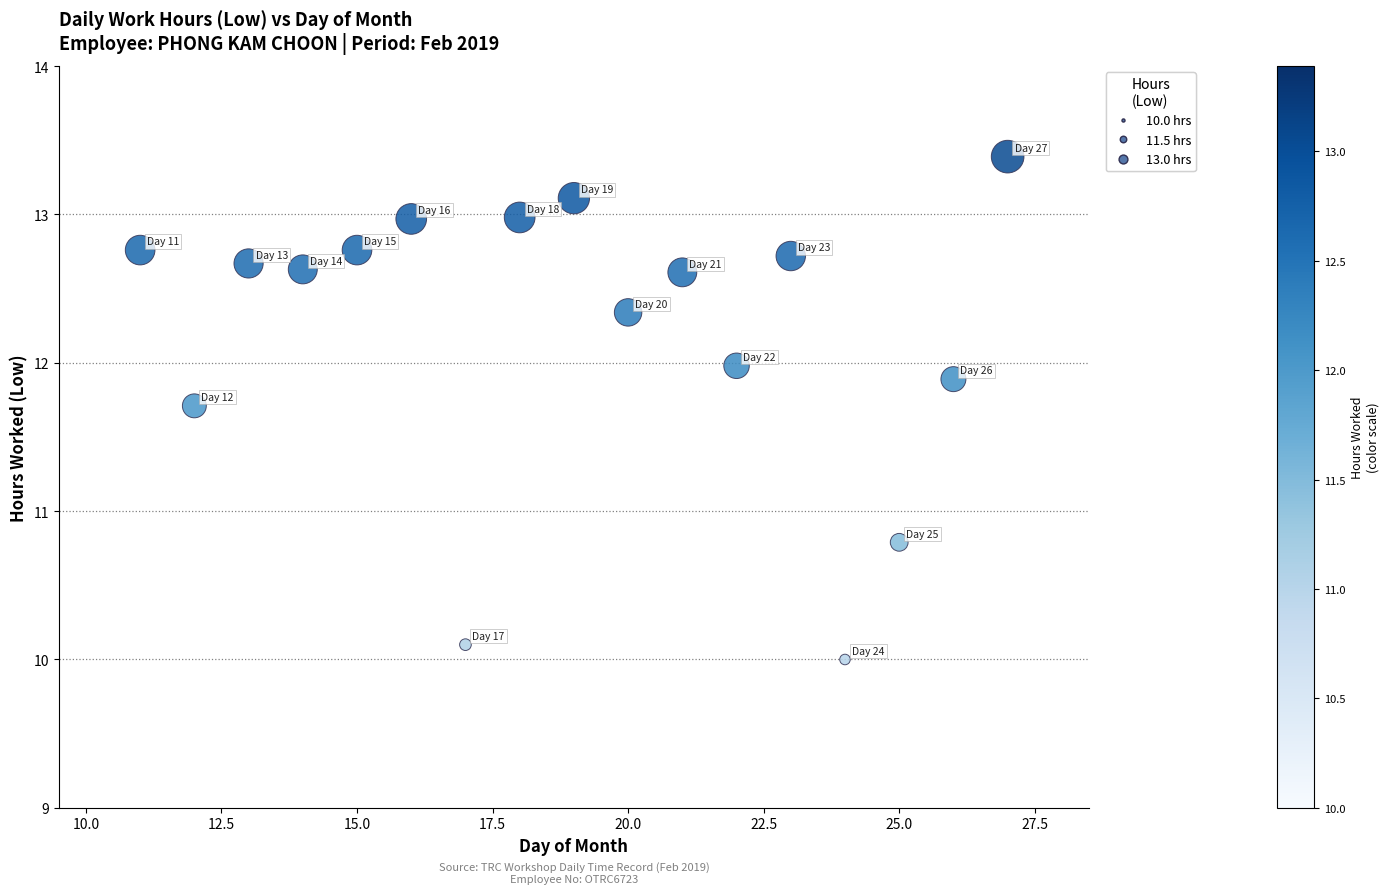

What Y value in the scatter plot is closest to 11?

10.8